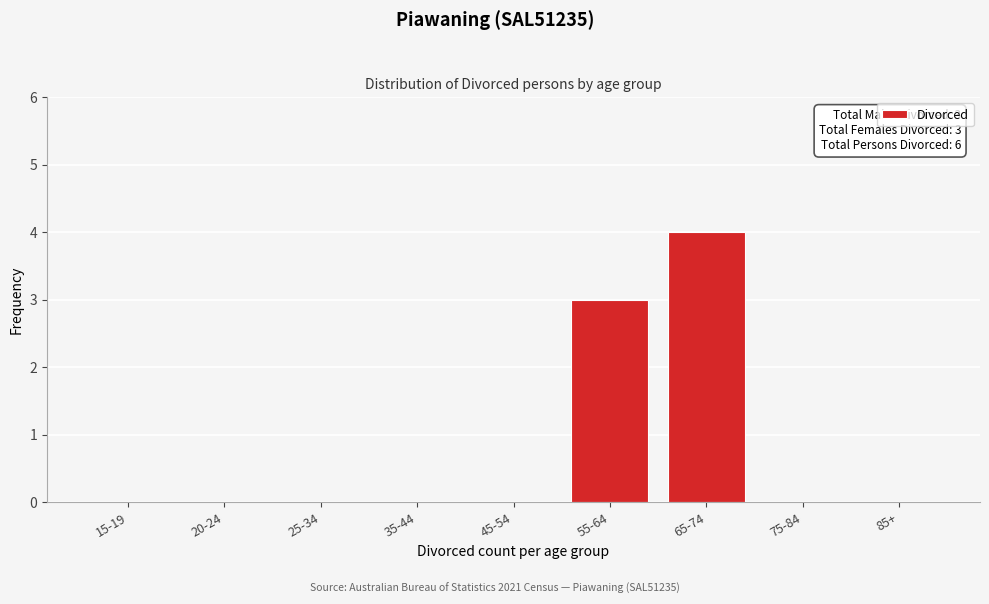

Reading left to right, transcribe all the data shown in this chart.

15-19=0	20-24=0	25-34=0	35-44=0	45-54=0	55-64=3	65-74=4	75-84=0	85+=0